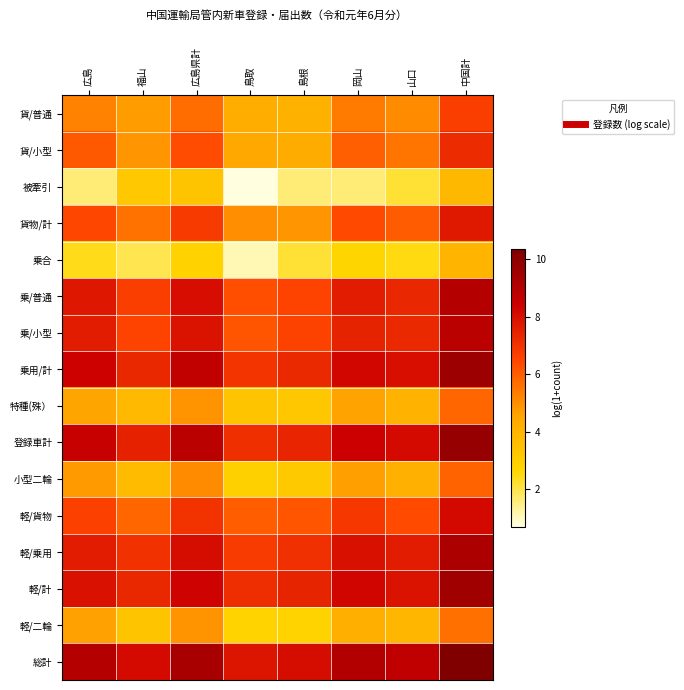

What is the spread (max minus min) of values at 鳥取?

7.1